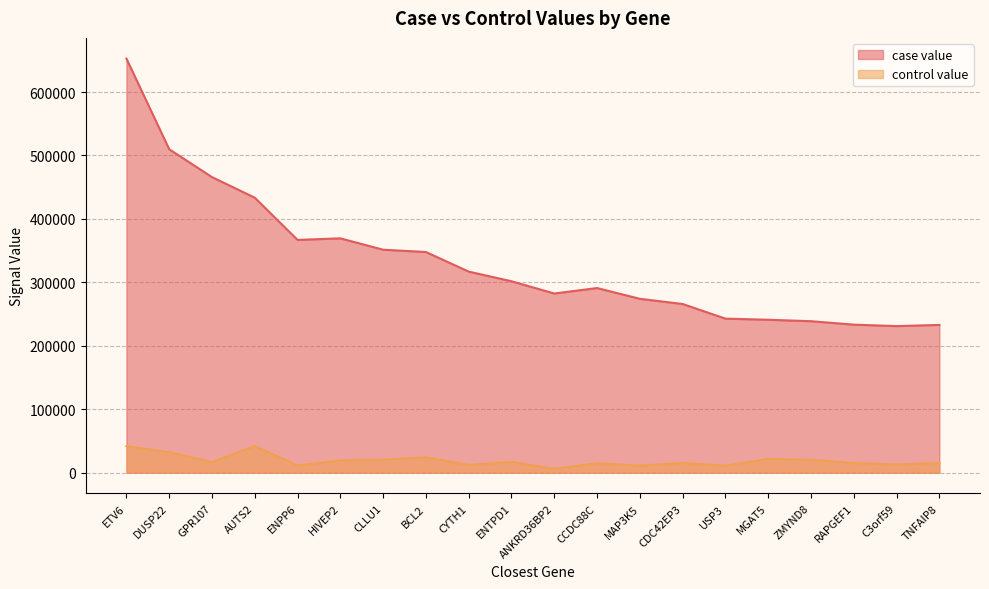

What is the approximate value of case value at RAPGEF1?

233391.5